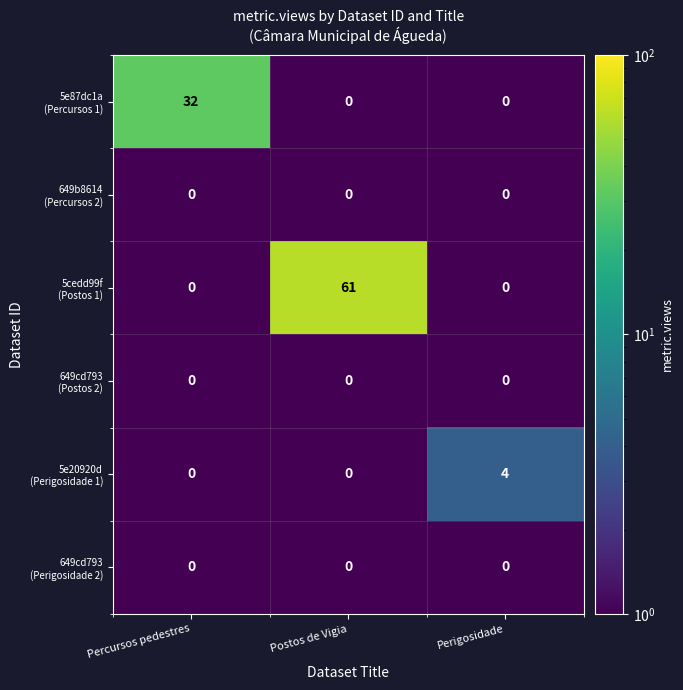

At which category is the sum across all series the highest?

Postos de Vigia